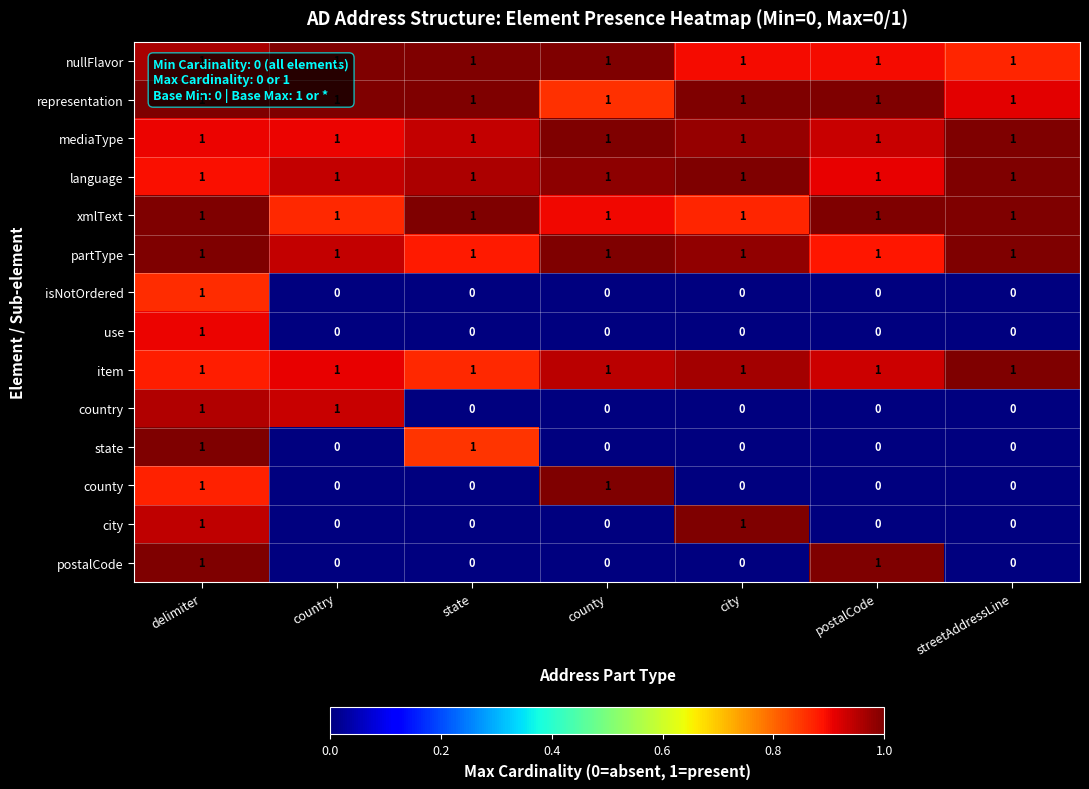

What is the total value across all series at delimiter?

14